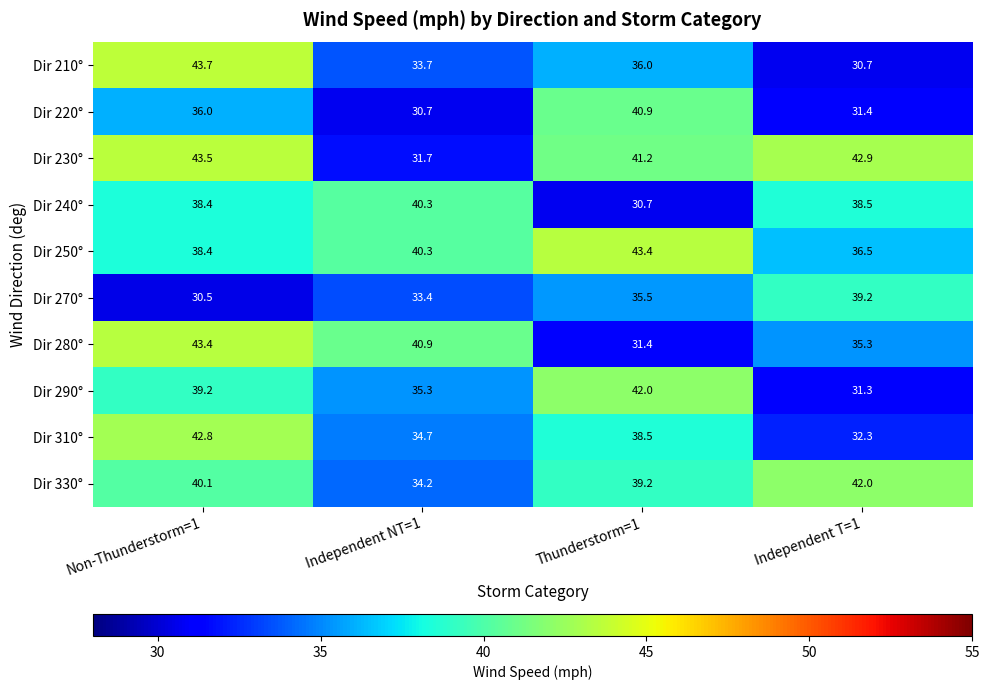

Rank the series at Thunderstorm=1 from lowest to highest value.

Dir 240°, Dir 280°, Dir 270°, Dir 210°, Dir 310°, Dir 330°, Dir 220°, Dir 230°, Dir 290°, Dir 250°